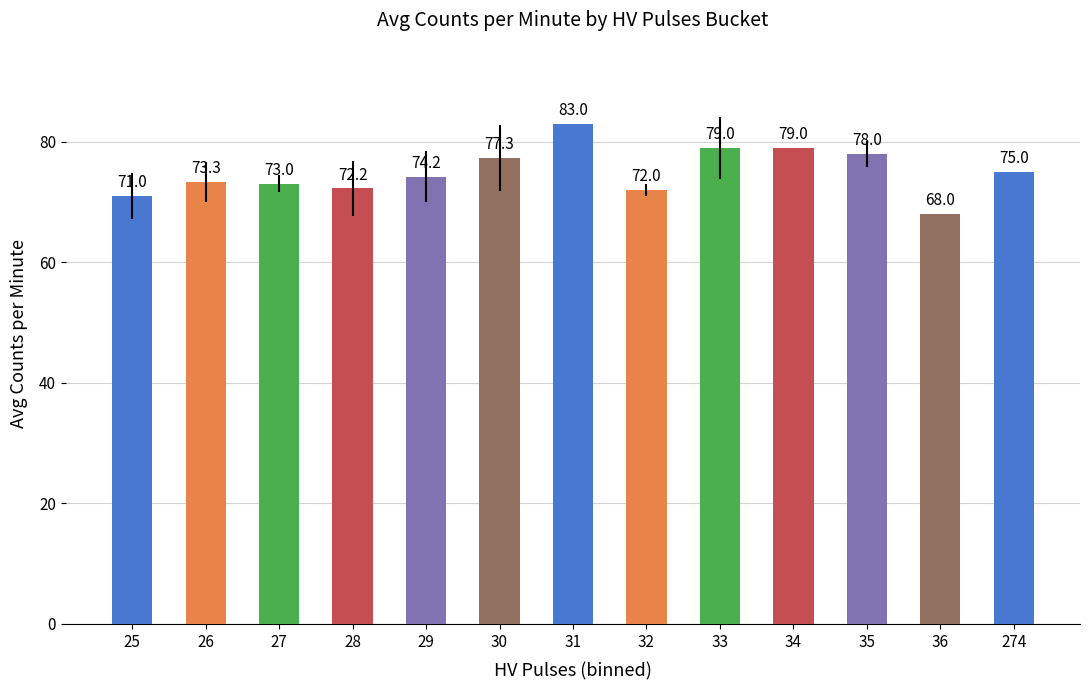

What is the difference between the values at 26 and 32?

1.3